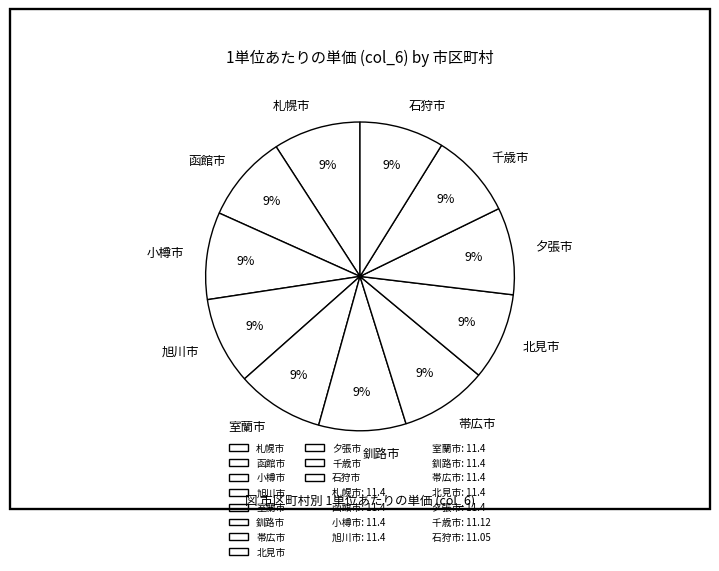

To the nearest percent, what is the average slice percentage?

9%